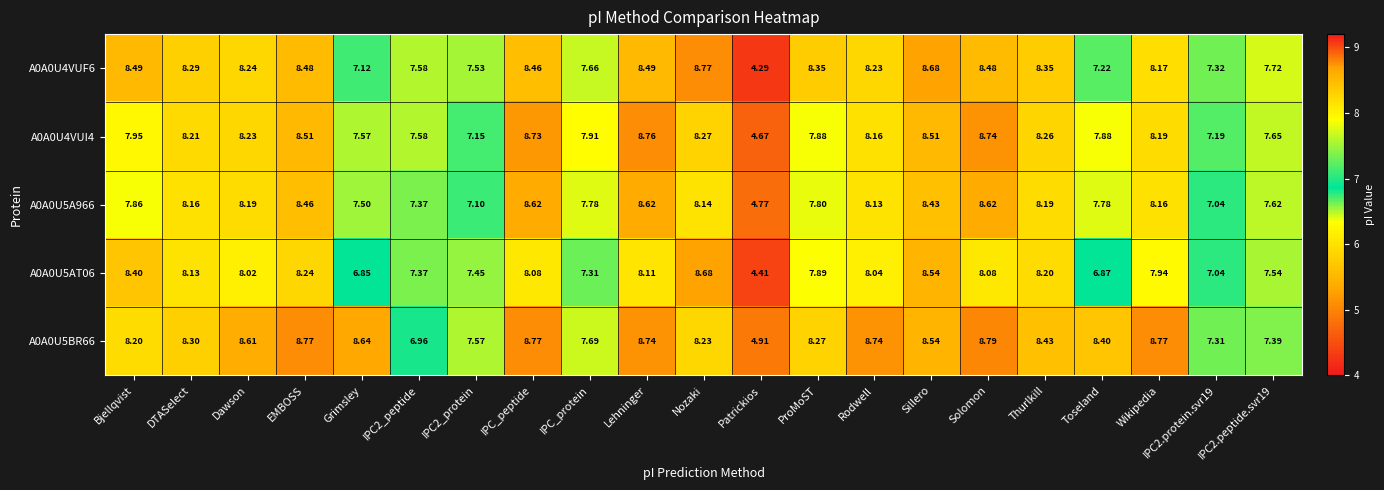

Rank the series at Solomon from lowest to highest value.

A0A0U5AT06, A0A0U4VUF6, A0A0U5A966, A0A0U4VUI4, A0A0U5BR66